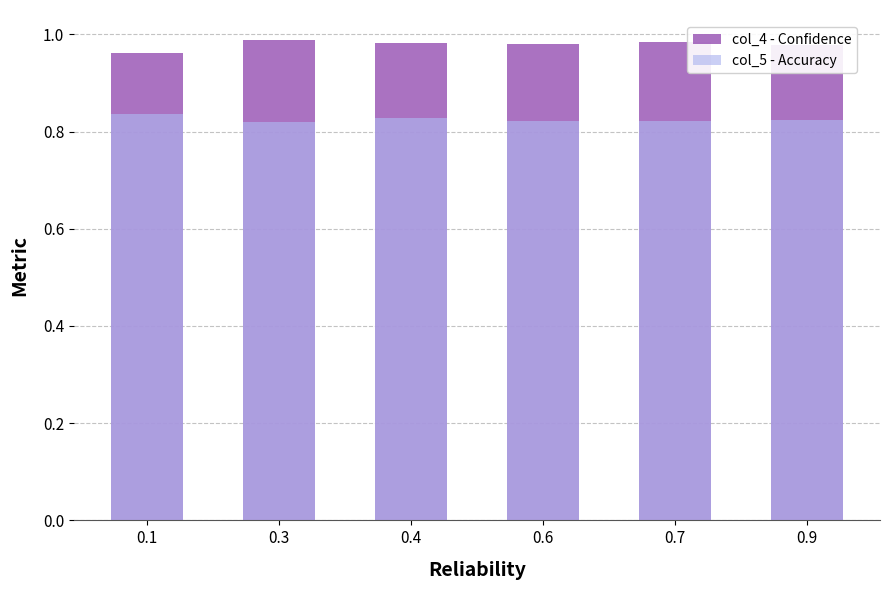

How many categories are shown in the chart?

6